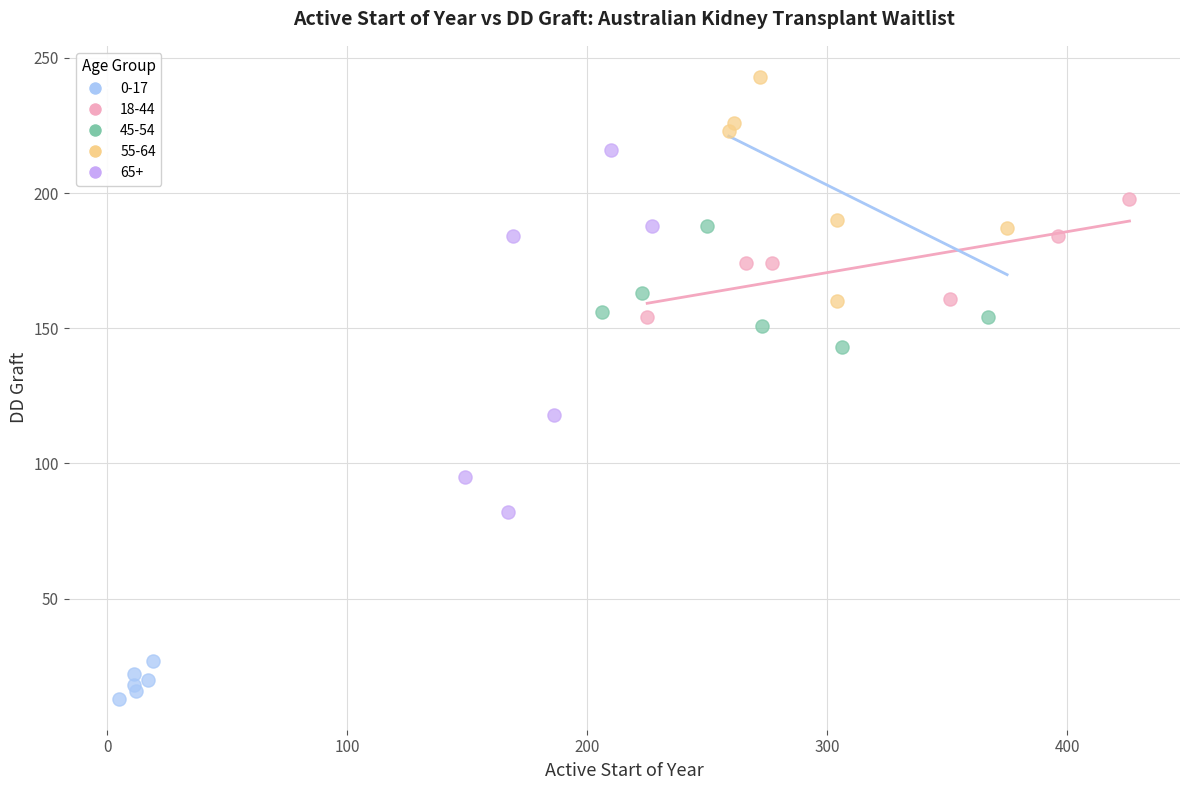

Which series has the largest Y range (max minus min)?

65+